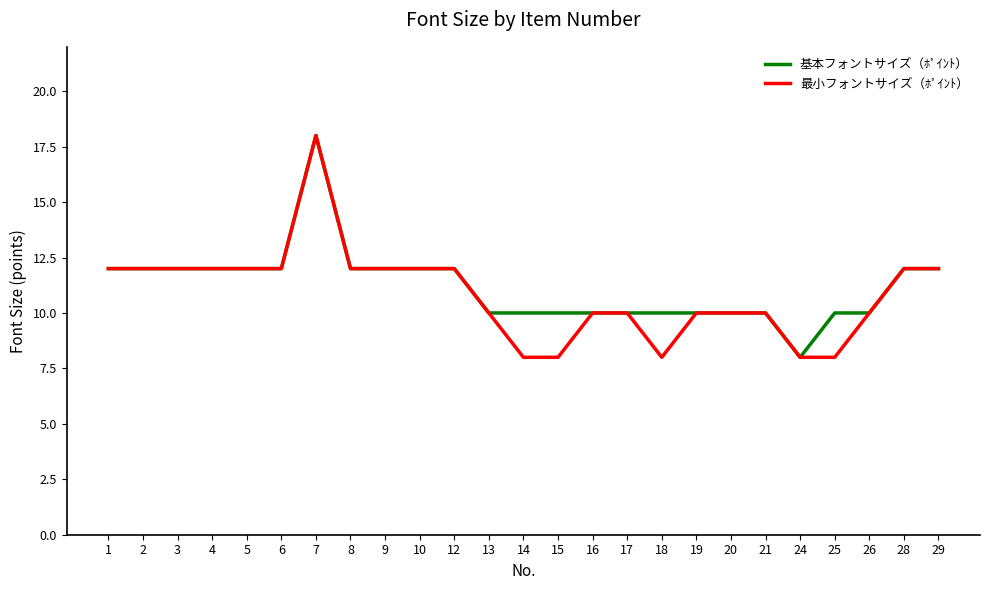

Does the chart have visible grid lines?

No